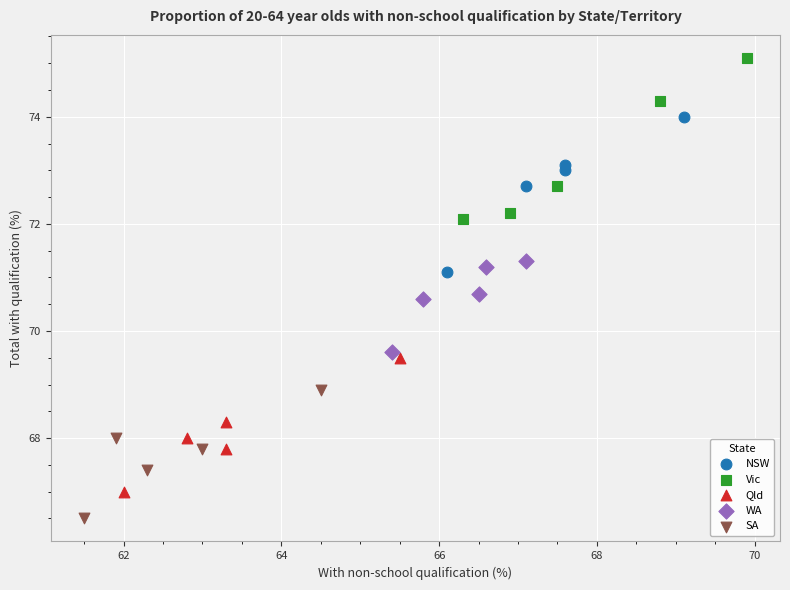

Which series reaches the minimum Y coordinate?

SA